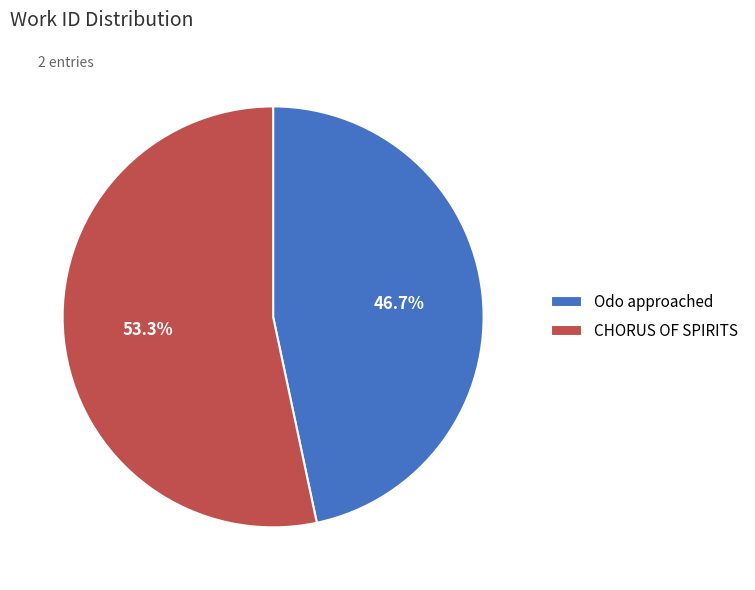

Count the number of slices in the pie.

2